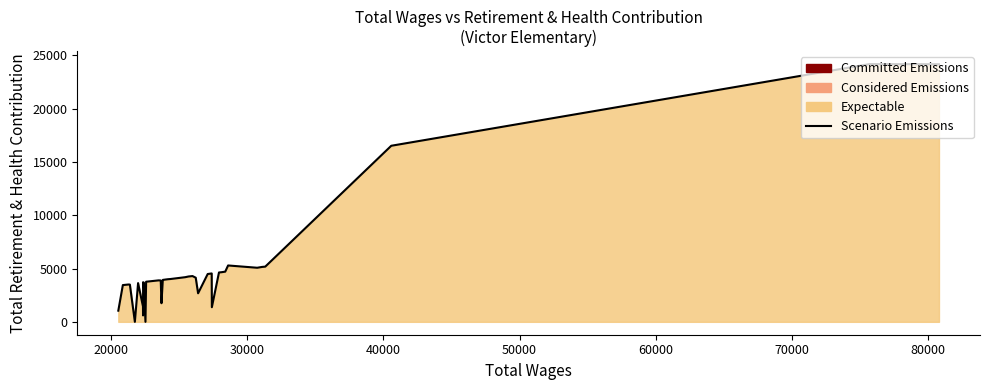

What is the difference between the maximum and minimum values?

24179